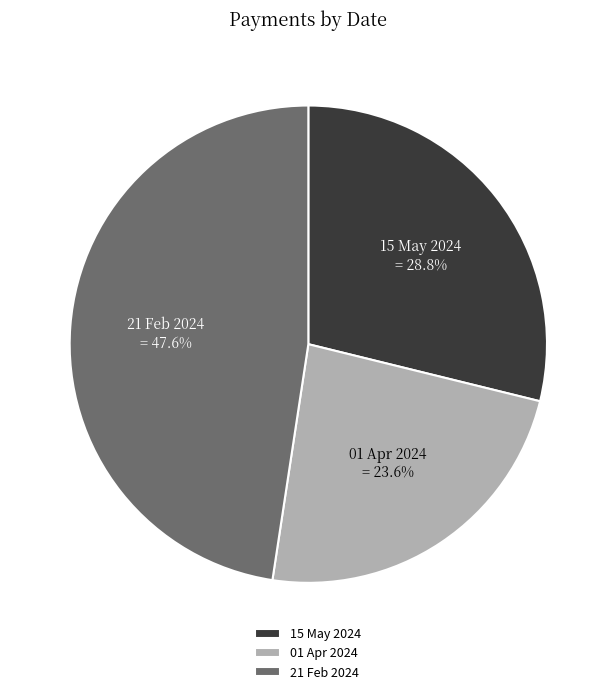

What is the smallest slice in the pie chart?

01 Apr 2024